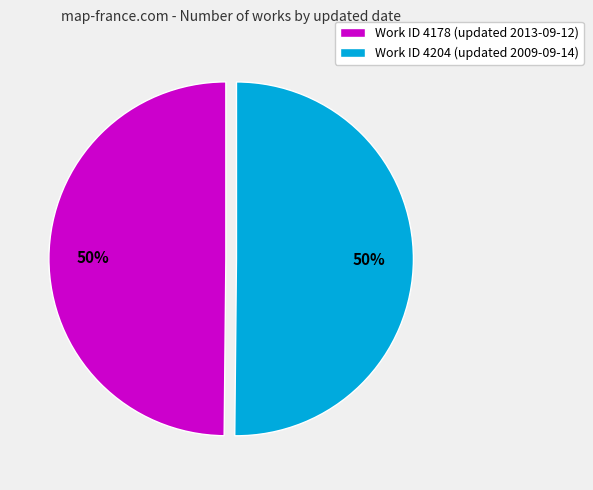

Approximately how many times larger is the value at Work ID 4178 (updated 2013-09-12) compared to Work ID 4204 (updated 2009-09-14)?

1.0